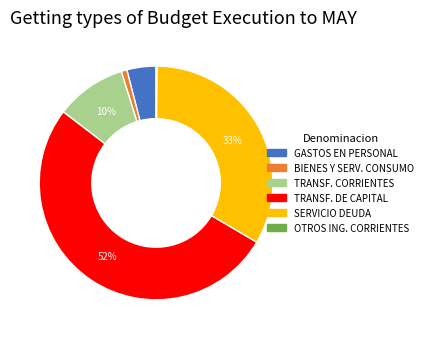

Is there a majority slice in this chart?

Yes